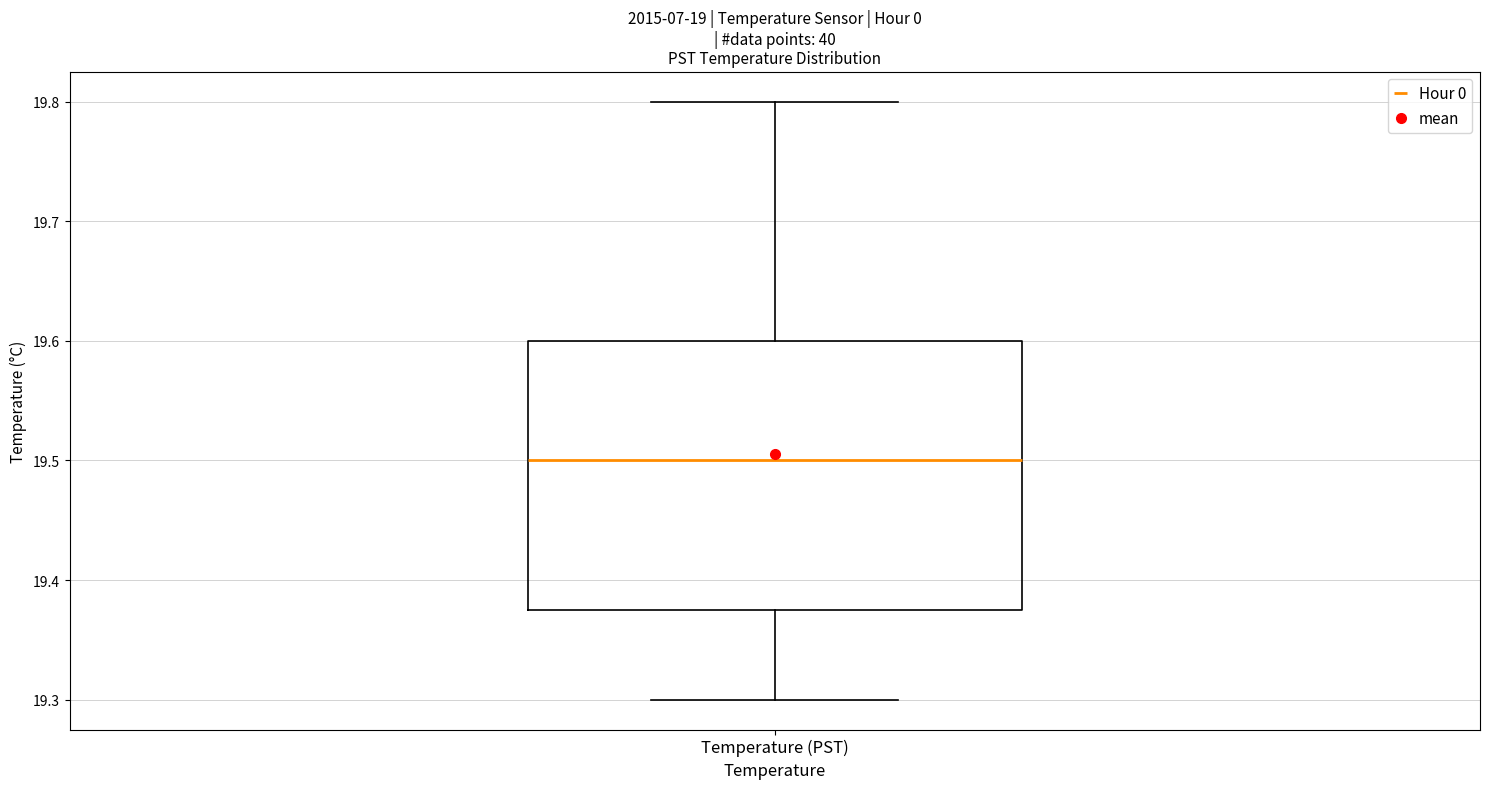

Read this box plot against the y-axis: the position of the median line, the range covered by the box, and the ends of both whiskers. The values are not printed on the chart, so give them approximately, as read against the axis.

median 19.50, box 19.38 to 19.60, whiskers 19.30 to 19.80